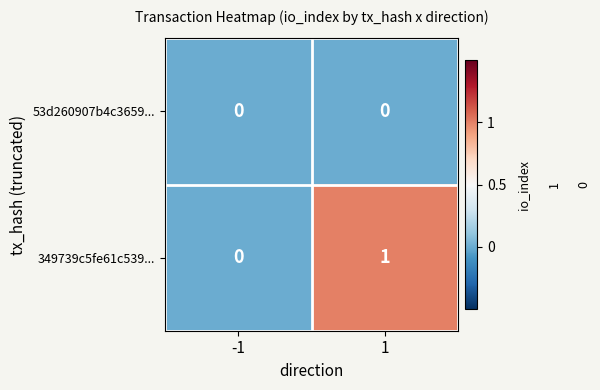

Rank the series by their maximum value, from highest to lowest.

349739c5fe61c539..., 53d260907b4c3659...